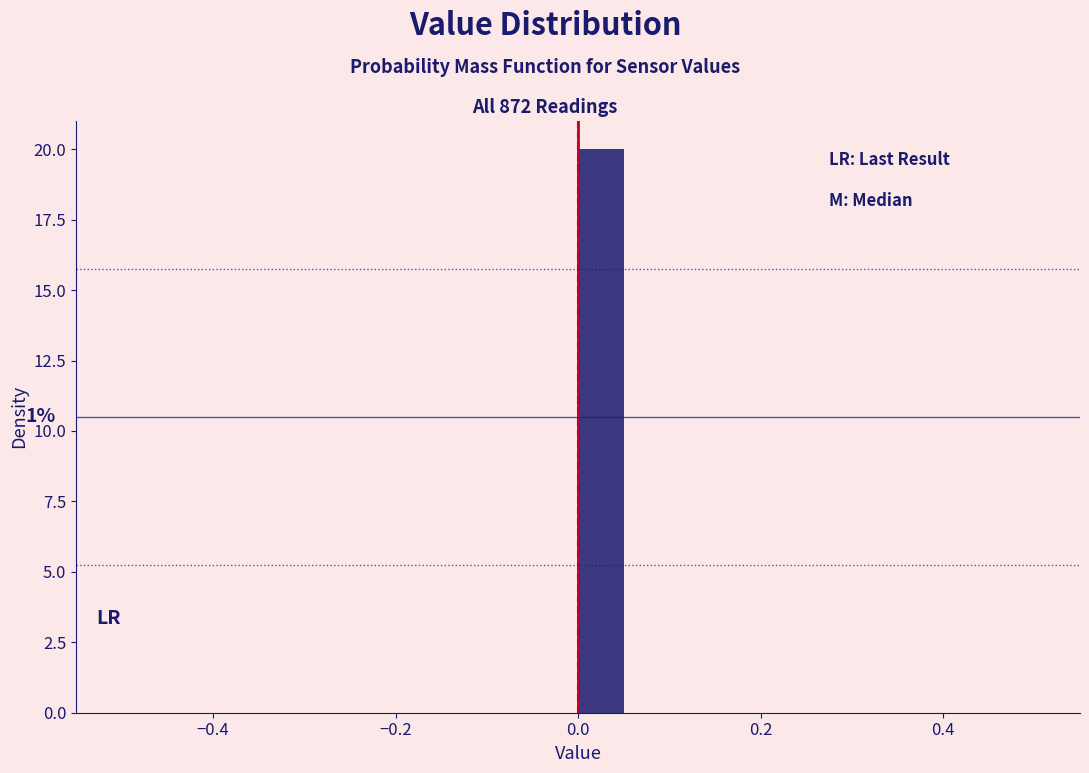

Around what value on the x-axis is the tallest bar? Give the approximate position of its centre, as read against the axis.

0.02